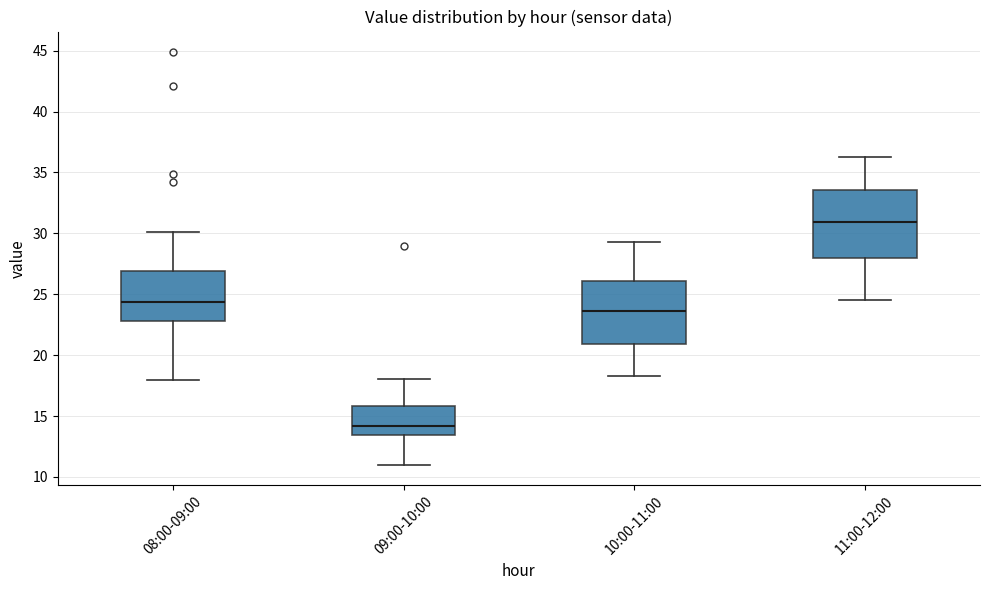

Reading left to right, transcribe this box plot: for each box, give where its median line is, the range the box spans, and where its two whiskers end, as read against the y-axis. The values are not printed on the chart, so give them approximately, as read against the axis.

08:00-09:00: median 24.5, box 23.0 to 27.0, whiskers 18.0 to 30.0
09:00-10:00: median 14.0, box 13.5 to 16.0, whiskers 11.0 to 18.0
10:00-11:00: median 23.5, box 21.0 to 26.0, whiskers 18.5 to 29.5
11:00-12:00: median 31.0, box 28.0 to 33.5, whiskers 24.5 to 36.5